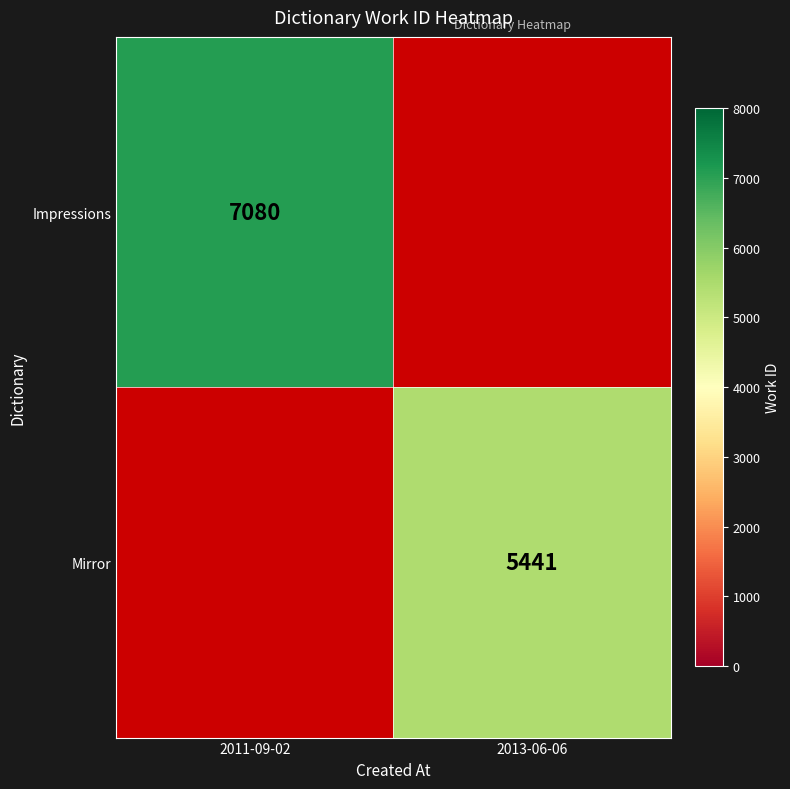

At which category does the chart reach its minimum across all series?

2013-06-06